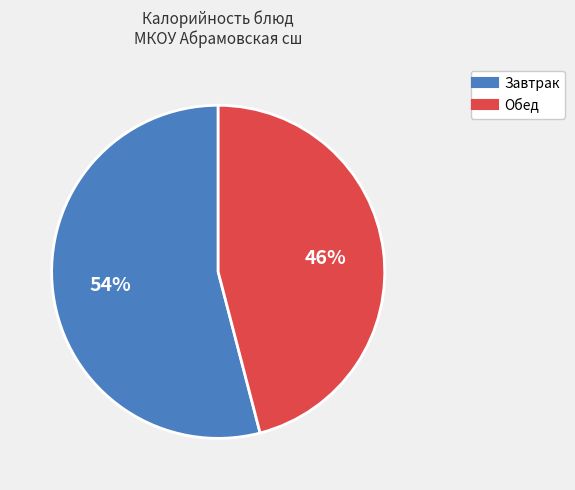

To the nearest percent, what is the difference between the largest and smallest slice percentages?

8%